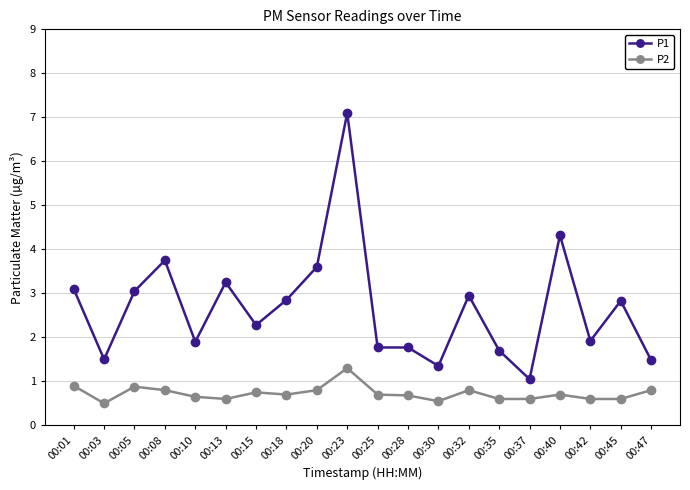

Rank the series by their average value, from highest to lowest.

P1, P2